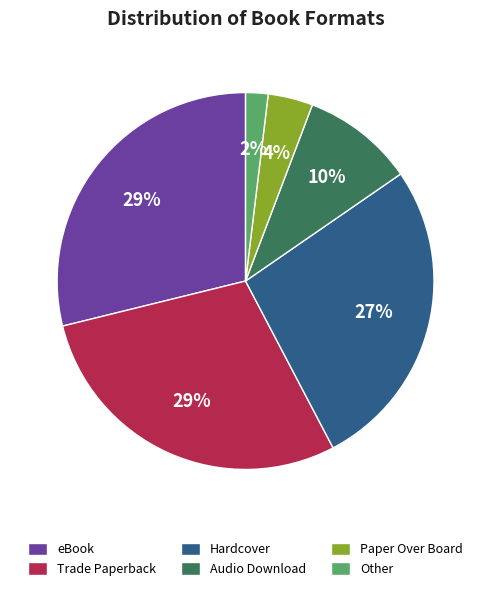

True or false: Trade Paperback accounts for 19% of the total.

False